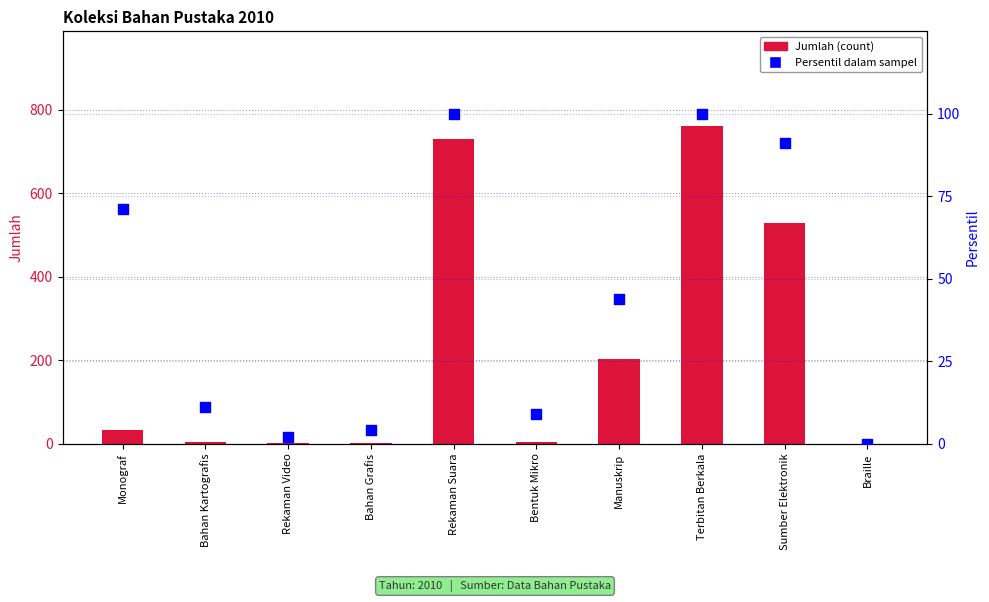

Which series has the largest total across all categories?

Jumlah (count)